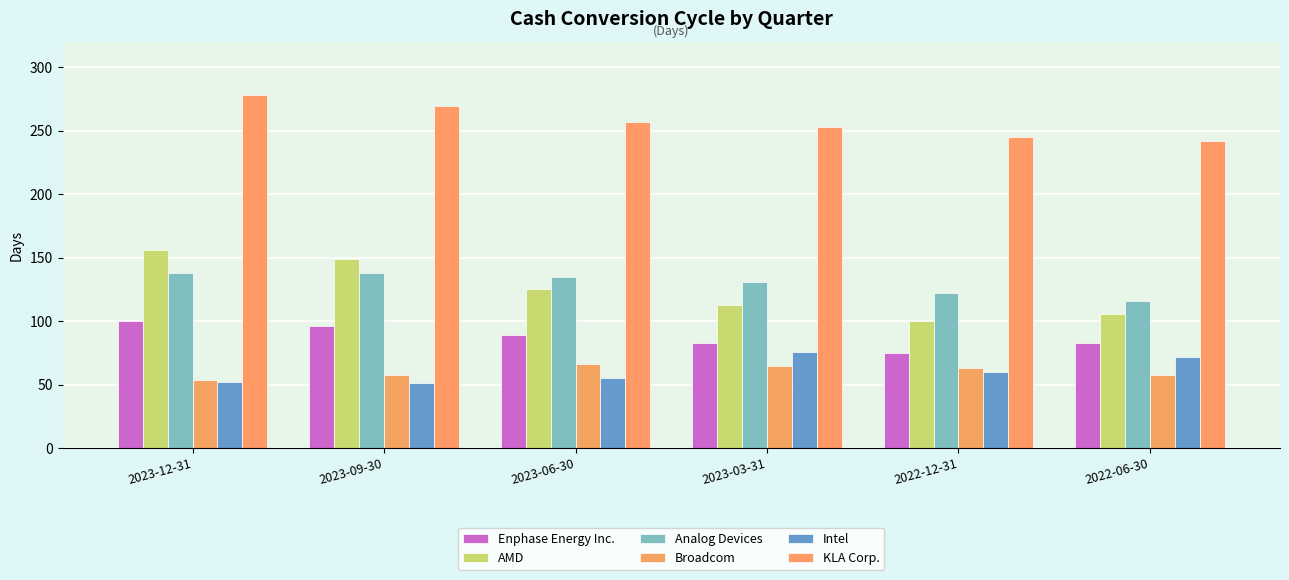

What is the average value of the AMD series?

125